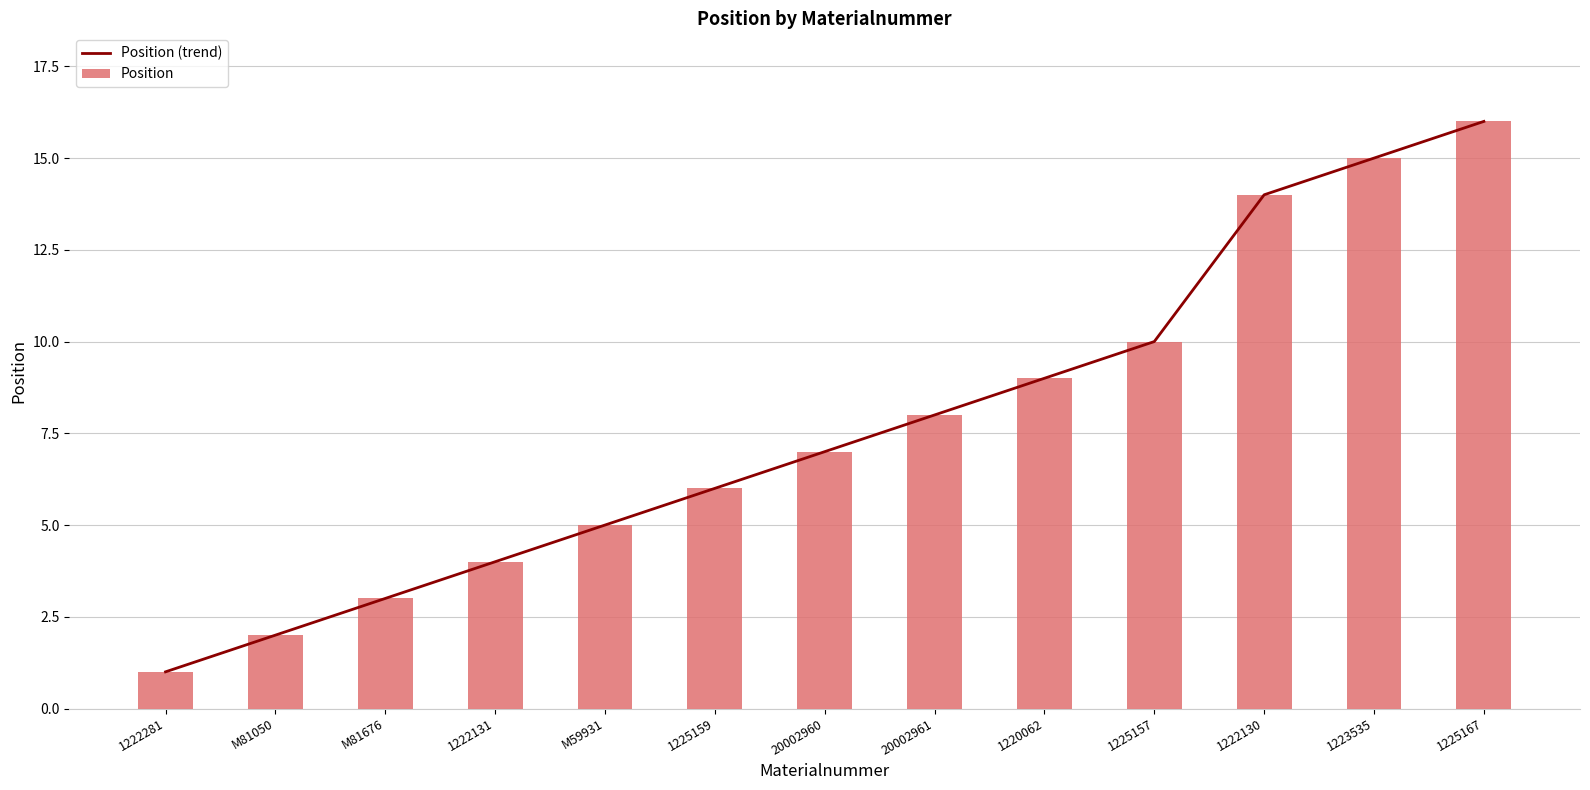

The Position (trend) series shows 5 at 1225157. True or false?

False